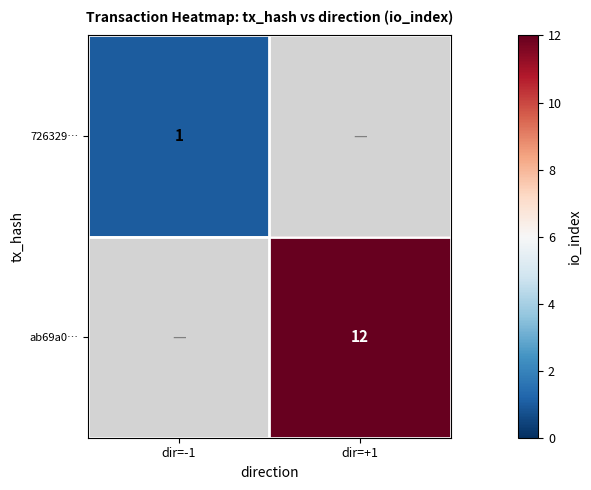

True or false: 726329… has a value of 2 at dir=-1.

False